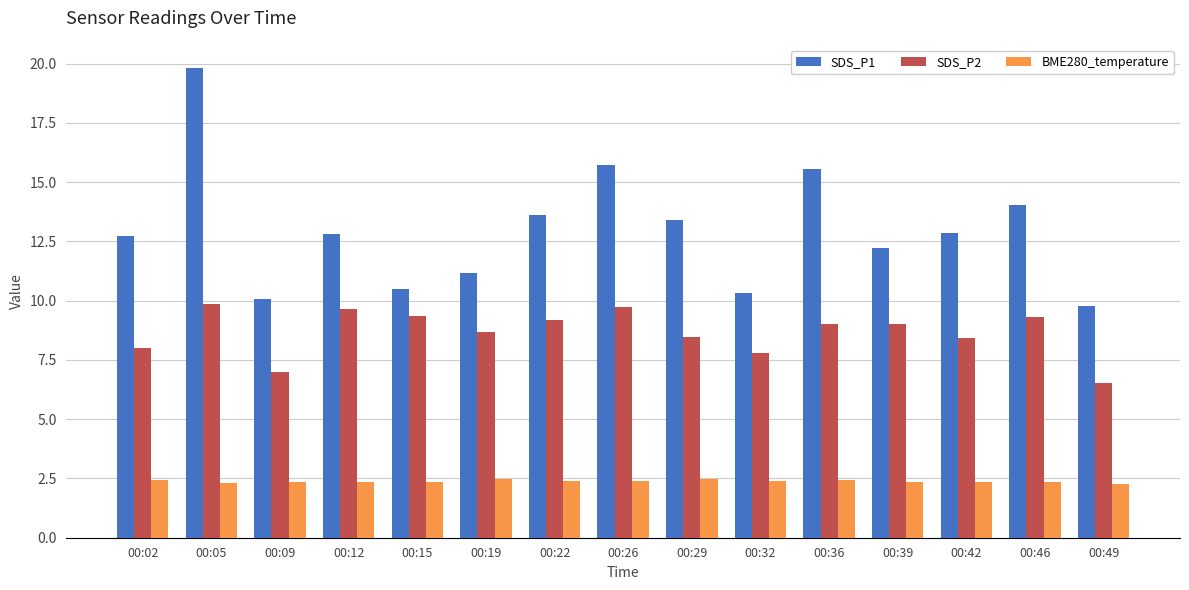

What are all the series names shown in the legend?

SDS_P1, SDS_P2, BME280_temperature